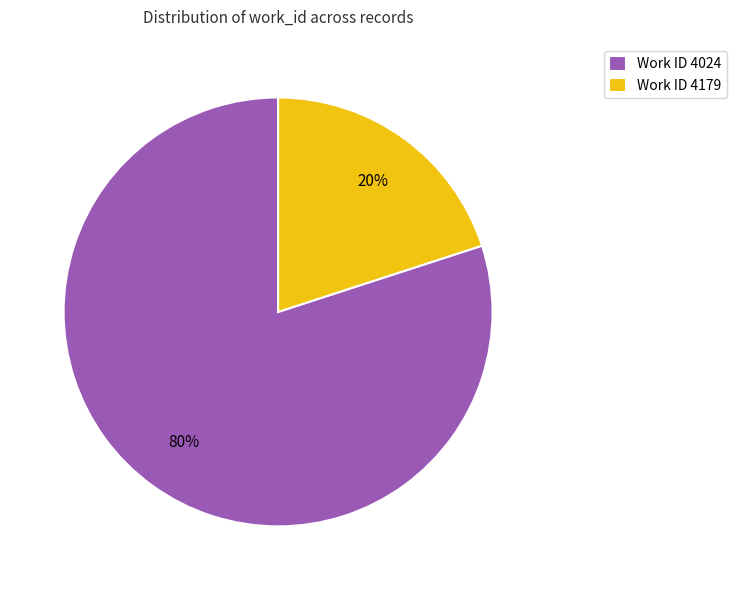

Which slice is the largest?

Work ID 4024